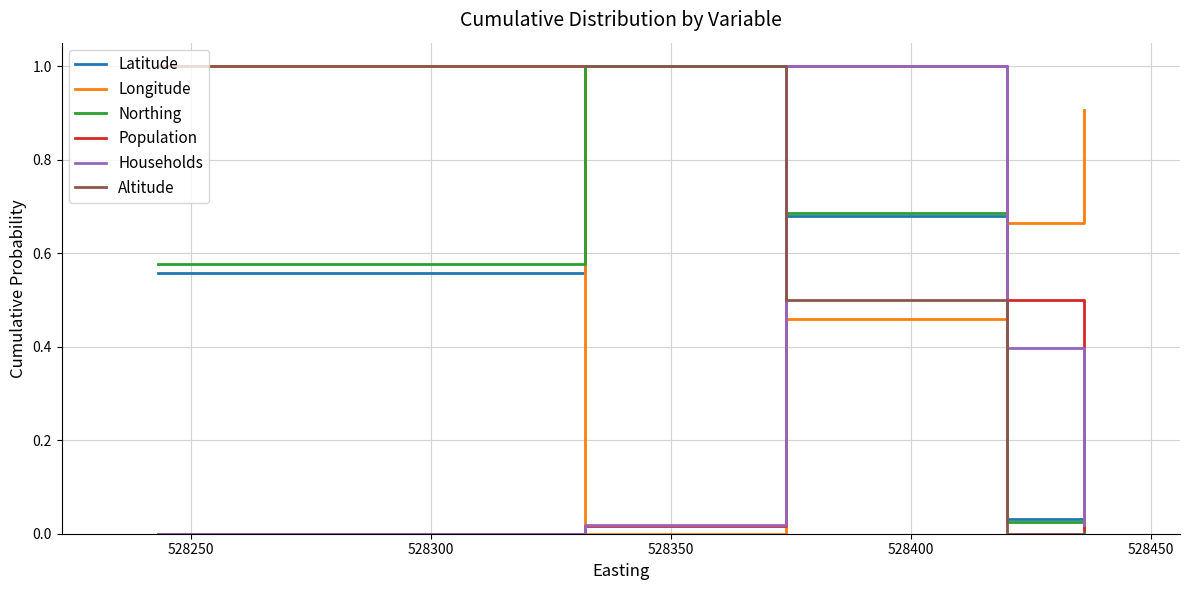

What is the maximum value shown in the chart?

1.0